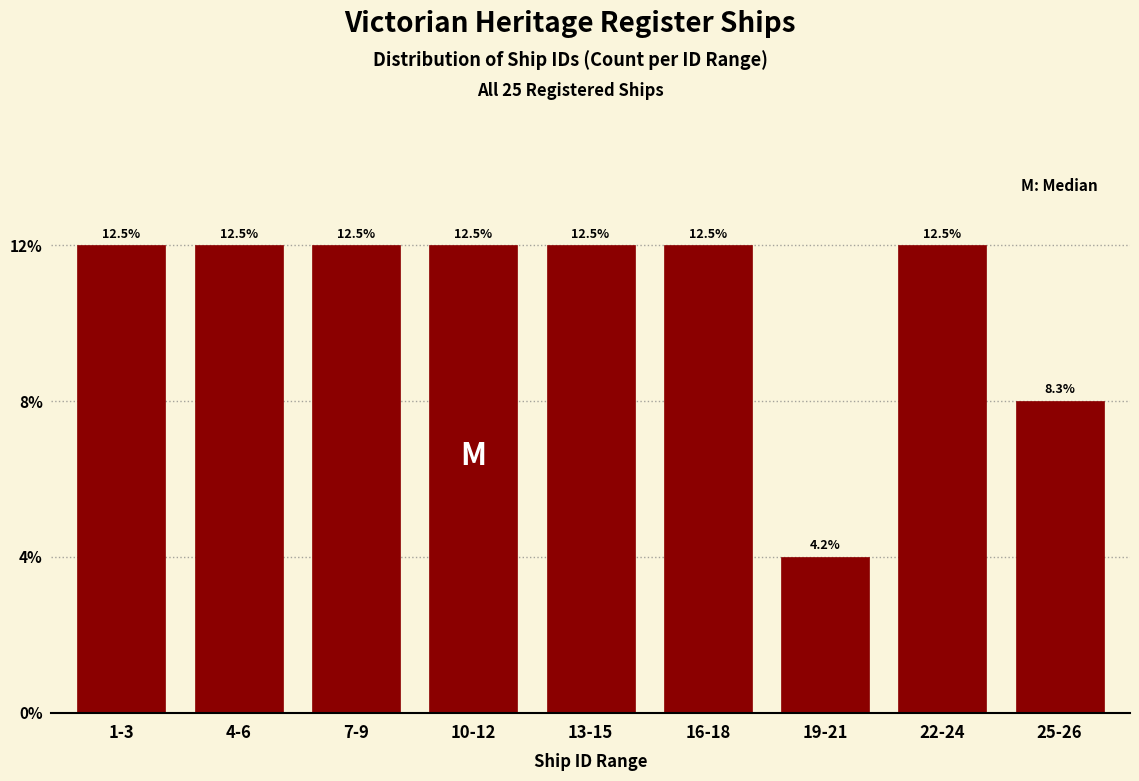

Are the bars horizontal?

No